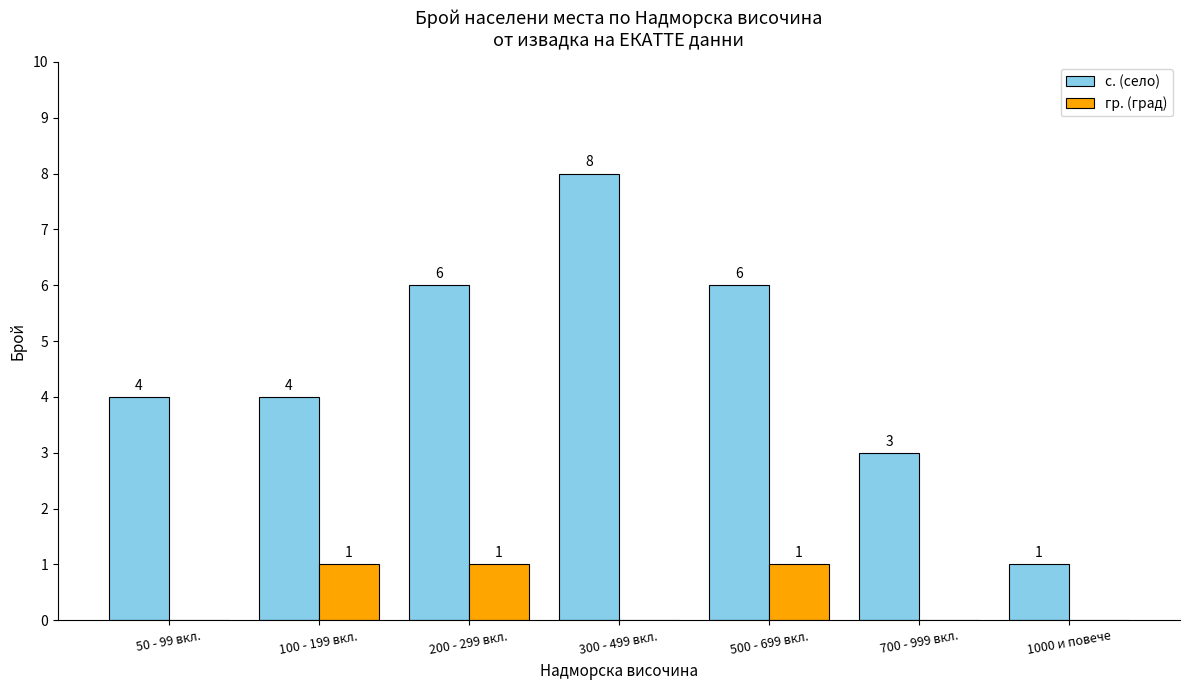

How many categories are shown in the chart?

7